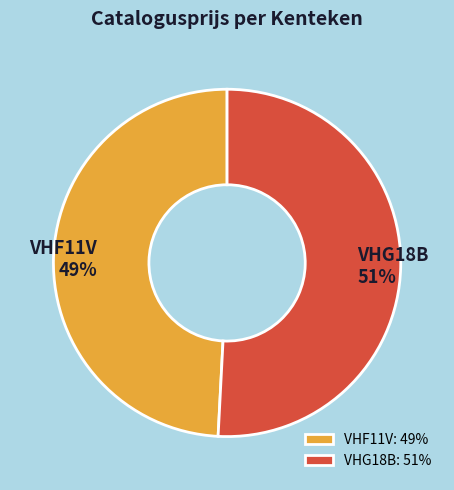

To the nearest percent, what is the average slice percentage?

50%